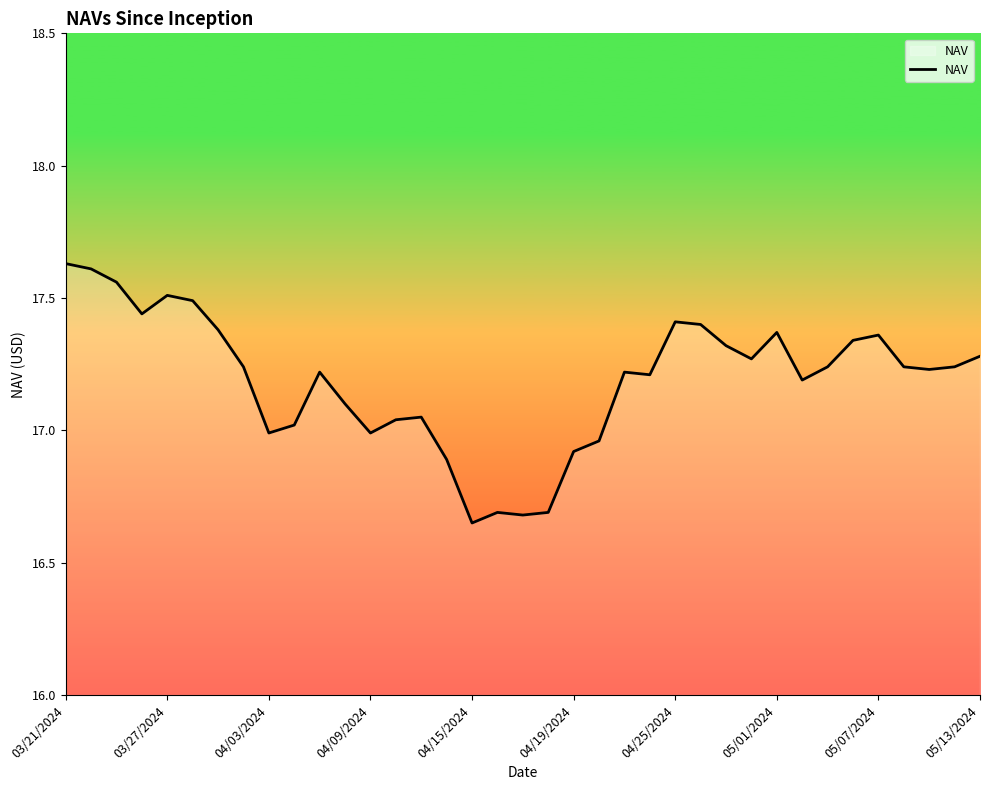

What is the difference between the maximum and minimum values?

1.0